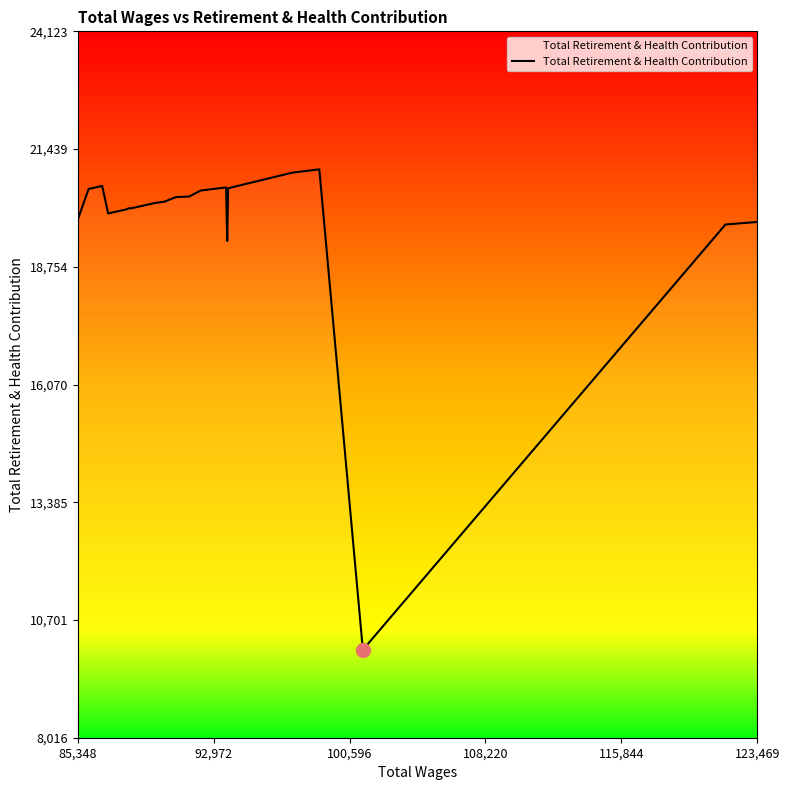

What is the difference between the maximum and minimum values?

10956